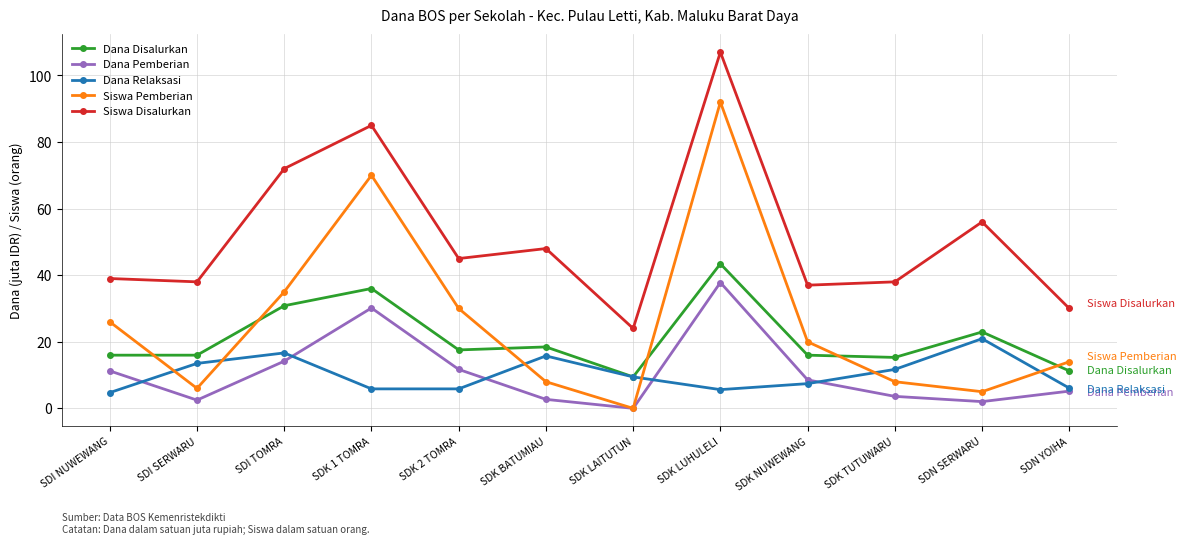

Does the chart display data point markers on the line(s)?

Yes